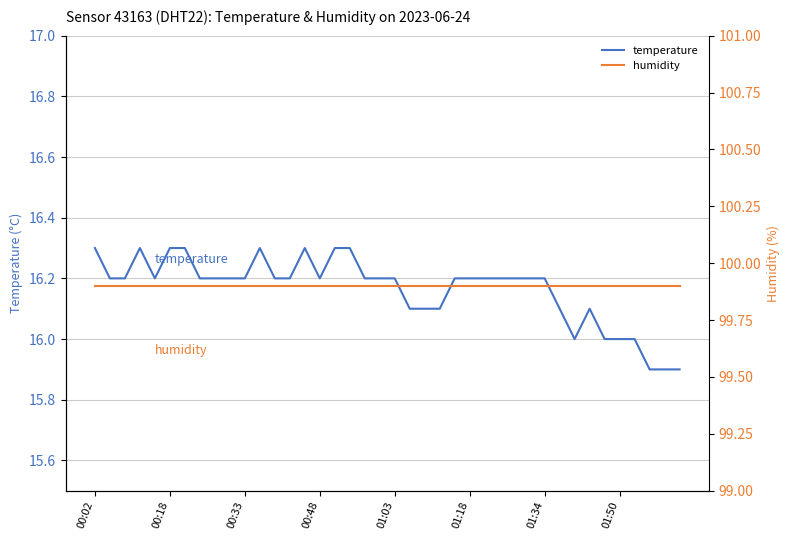

True or false: humidity and temperature intersect in this chart.

False